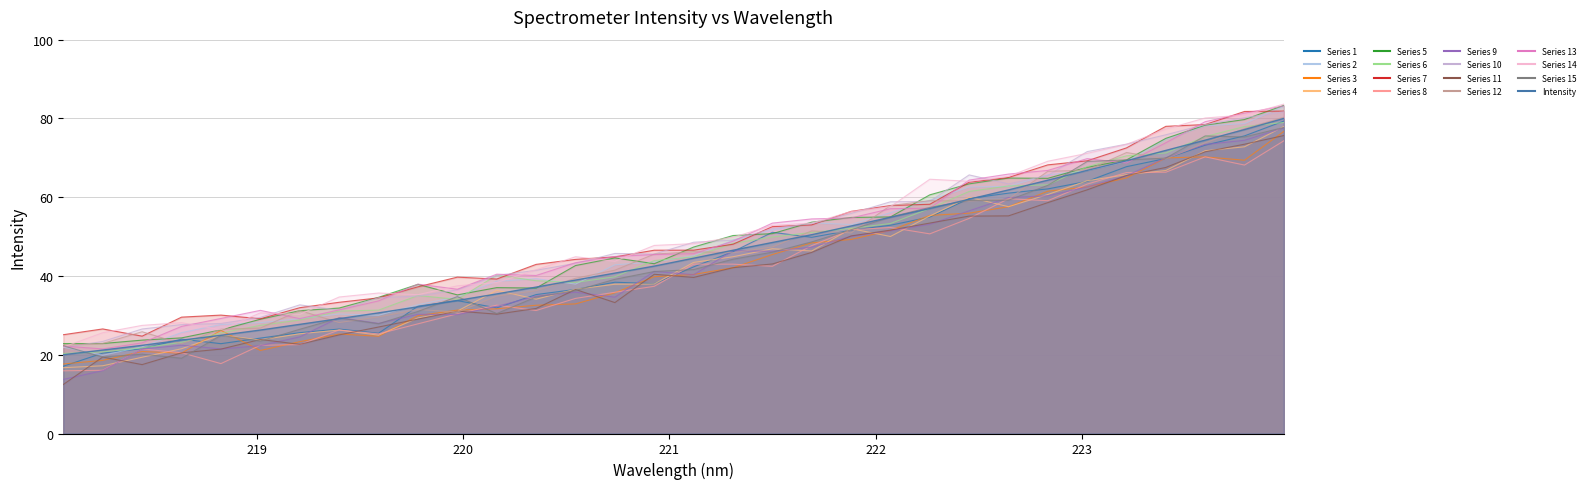

Reading right to left, extract all data points from this chart.

80.0	77.2	74.5	71.9	69.3	66.8	64.3	61.9	59.5	57.1	54.9	52.7	50.5	48.5	46.5	44.5	42.5	40.7	39.0	37.2	35.4	33.8	32.2	30.6	29.2	27.7	26.3	24.9	23.7	22.4	21.2	20.0